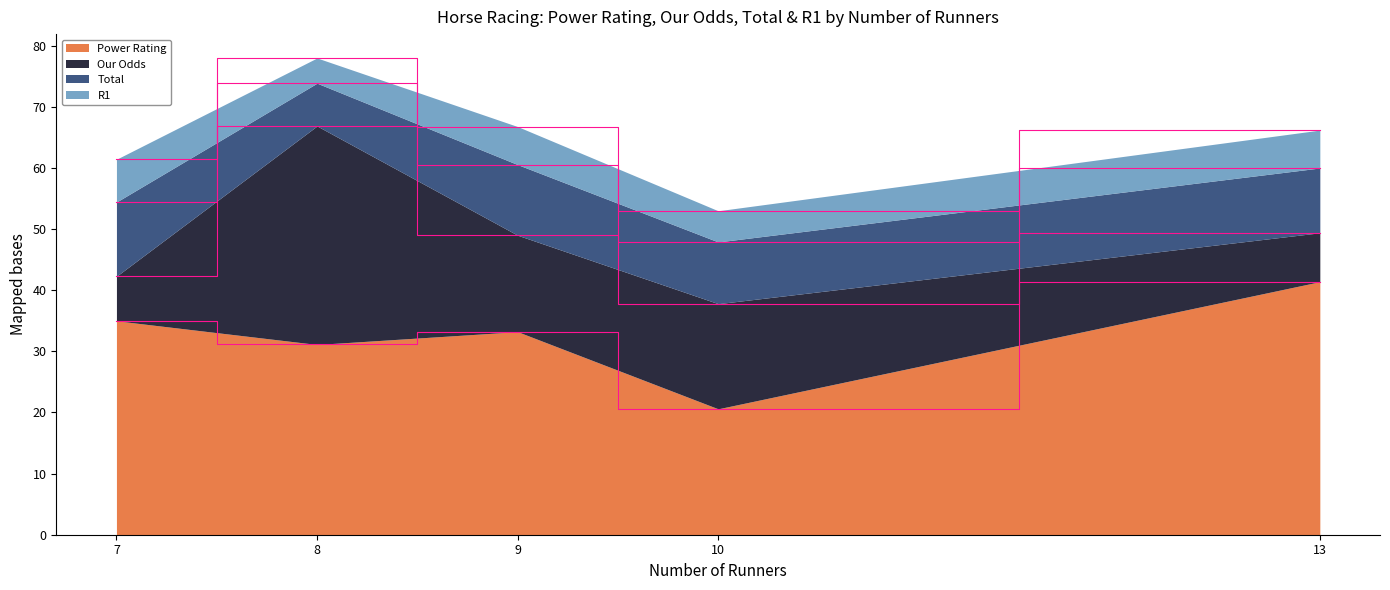

The Power Rating series shows 35.0 at 7. True or false?

True